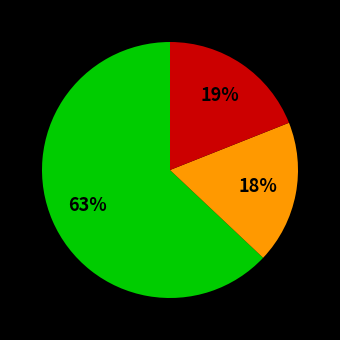

To the nearest percent, what is the difference between the largest and smallest slice percentages?

45%